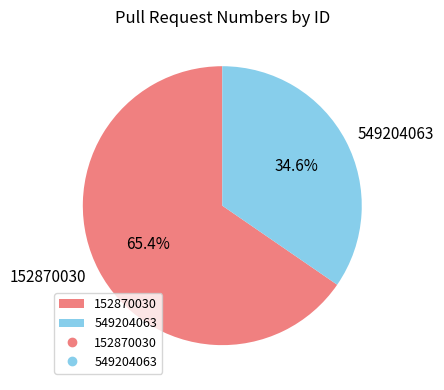

To the nearest percent, what is the difference between the 152870030 and 549204063 slice percentages?

31%